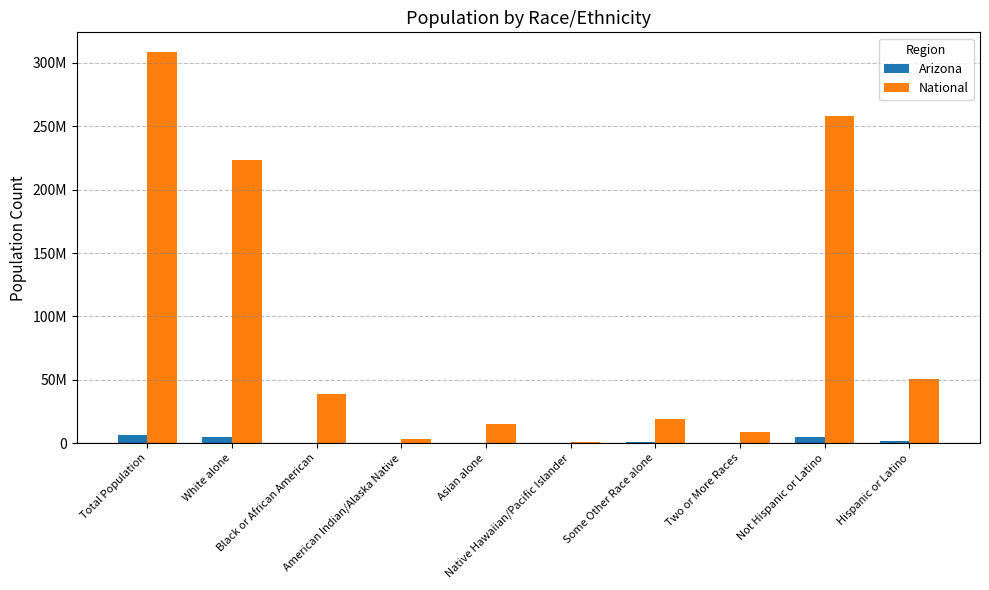

Are the bars grouped side by side (vs. stacked)?

Yes